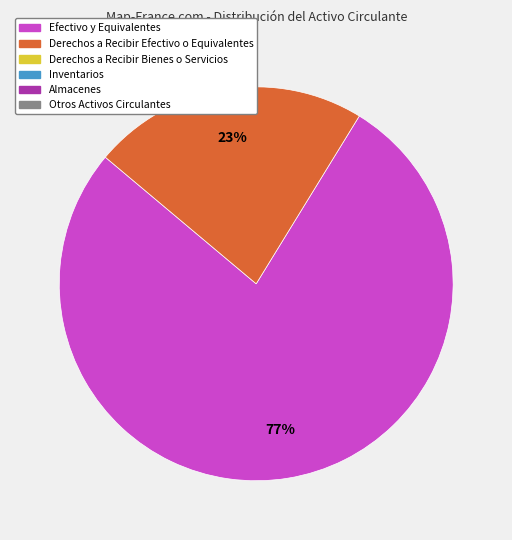

Does any single category account for the majority?

Yes